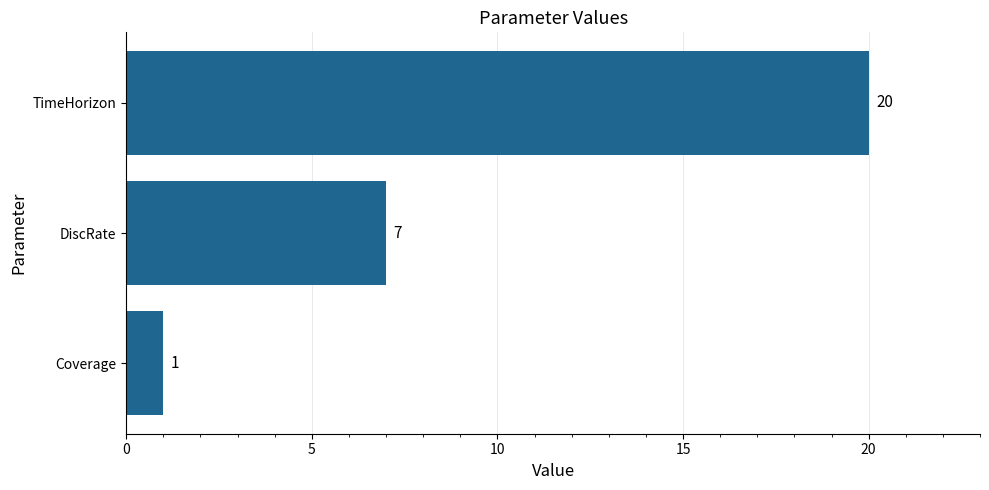

Read the value at DiscRate, to the nearest 10.

10